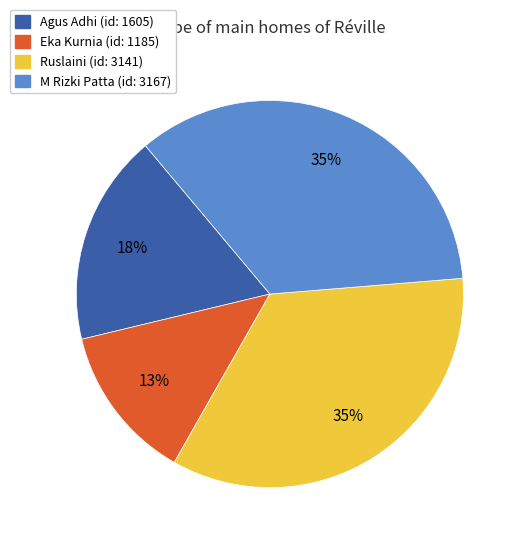

How many slices are in this pie chart?

4